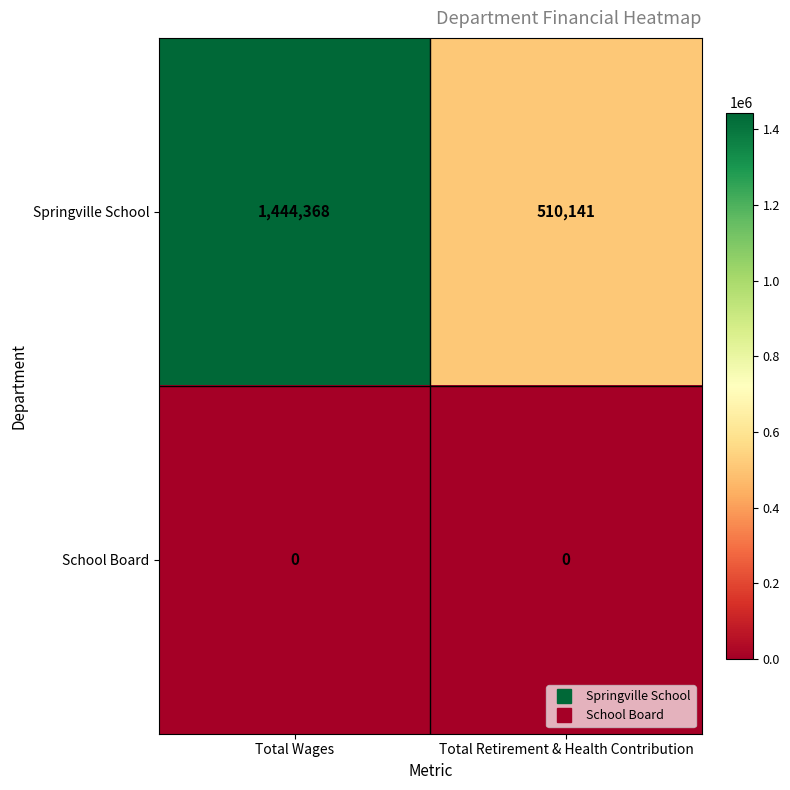

What is the difference between the maximum and minimum values in the Springville School series?

934227